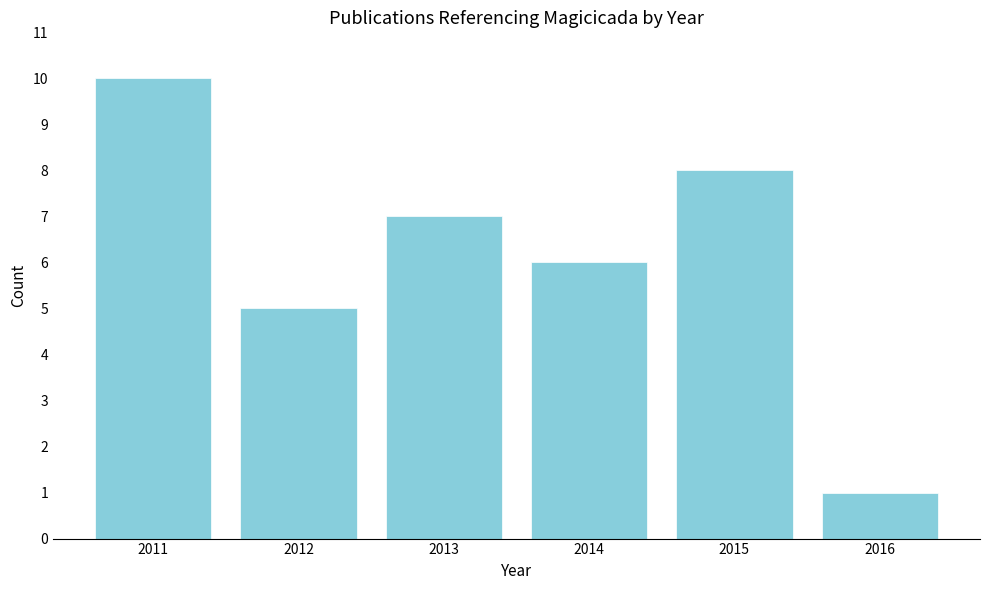

Reading left to right, list all the values displayed in this chart.

10	5	7	6	8	1